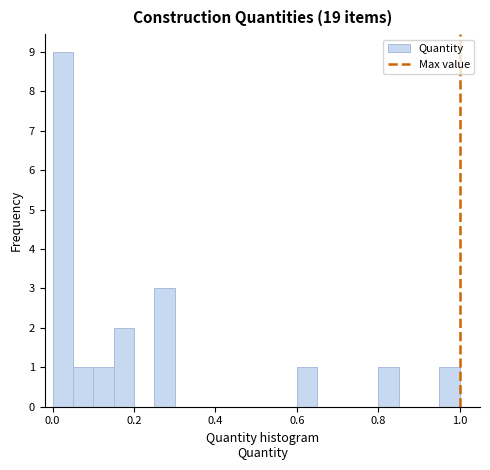

Around what value on the x-axis is the tallest bar? Give the approximate position of its centre, as read against the axis.

0.02